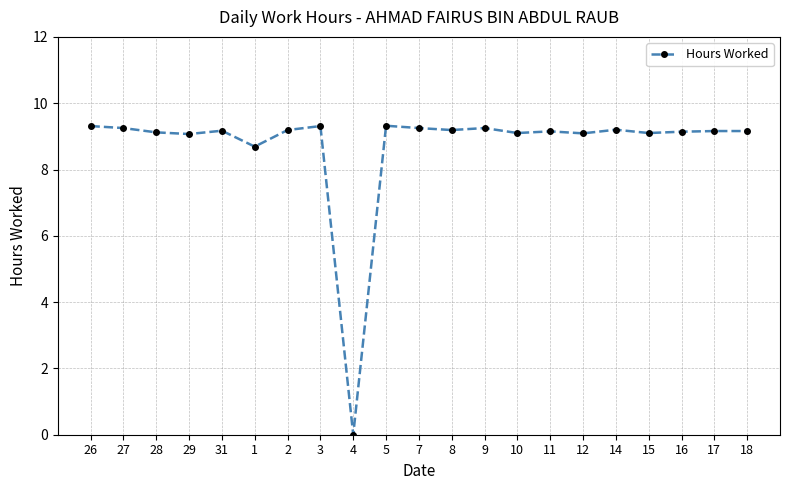

At which label is the value closest to 4?

4